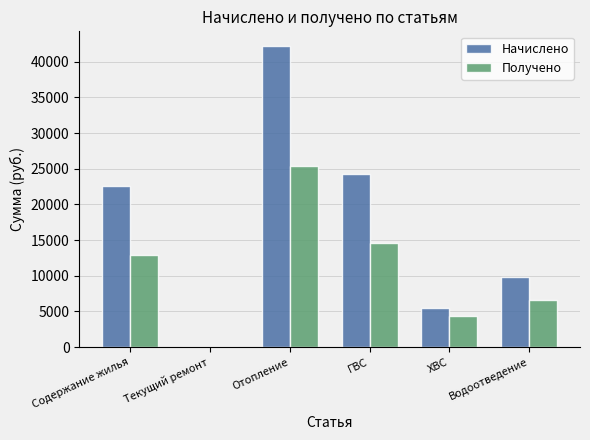

Reading left to right, what are all the values shown in this chart?

Начислено: Содержание жилья=22645.1	Текущий ремонт=0.0	Отопление=42141.9	ГВС=24315.0	ХВС=5474.8	Водоотведение=9863.0
Получено: Содержание жилья=12917.6	Текущий ремонт=0.0	Отопление=25343.1	ГВС=14661.0	ХВС=4419.3	Водоотведение=6636.3